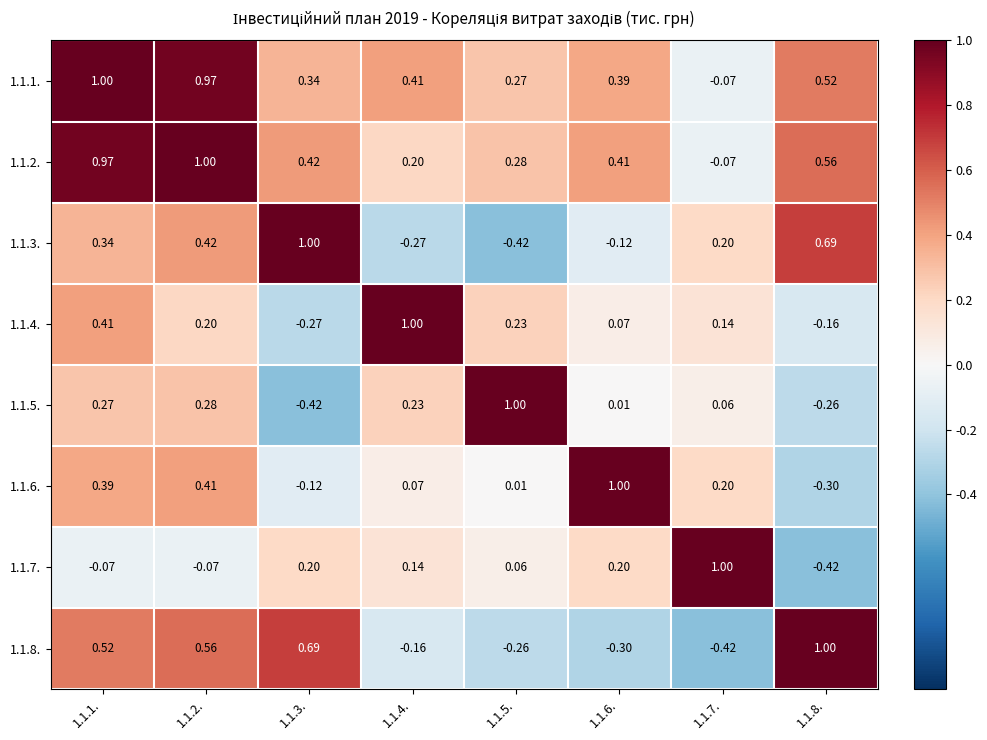

Is the value of 1.1.6. at 1.1.1. greater than the value of 1.1.1. at 1.1.7.?

Yes